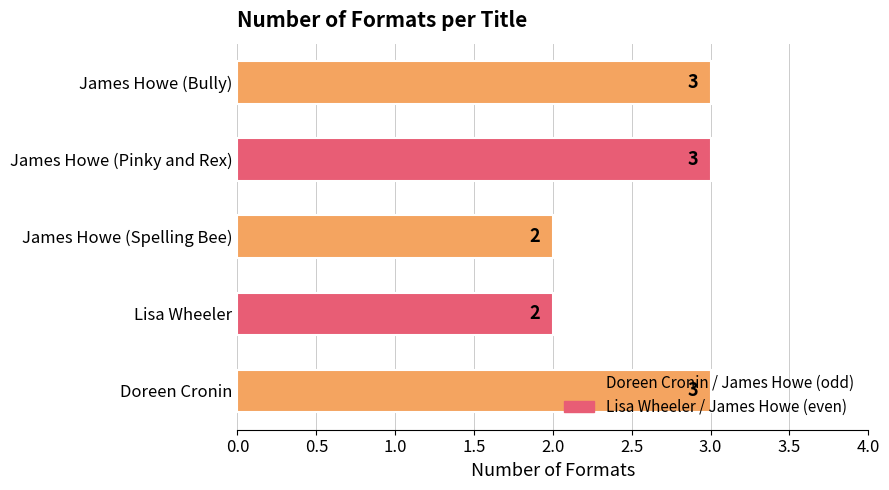

Count the values in the range 2 to 3.

5